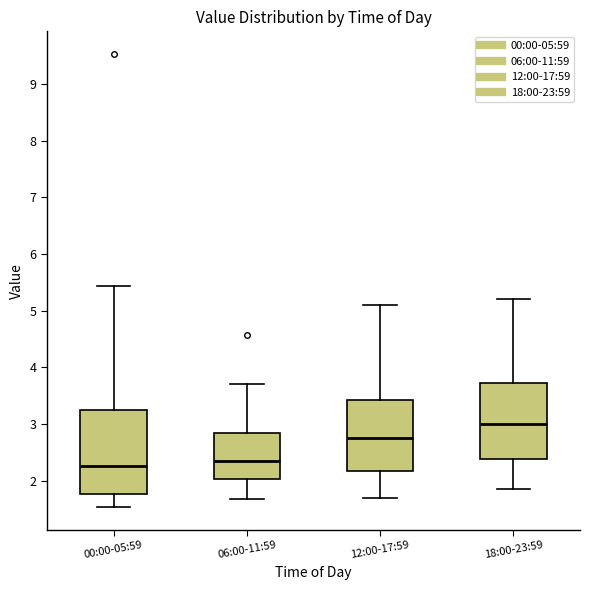

Which box has the highest median line?

18:00-23:59